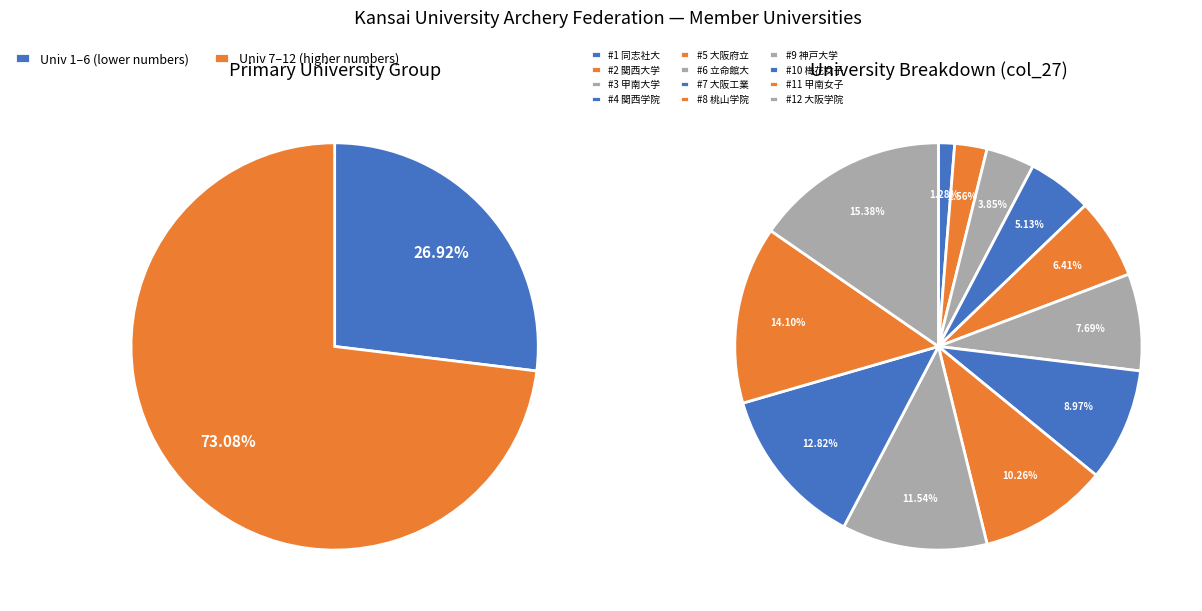

What percentage is the 甲南女子大学 slice, to the nearest percent?

14%